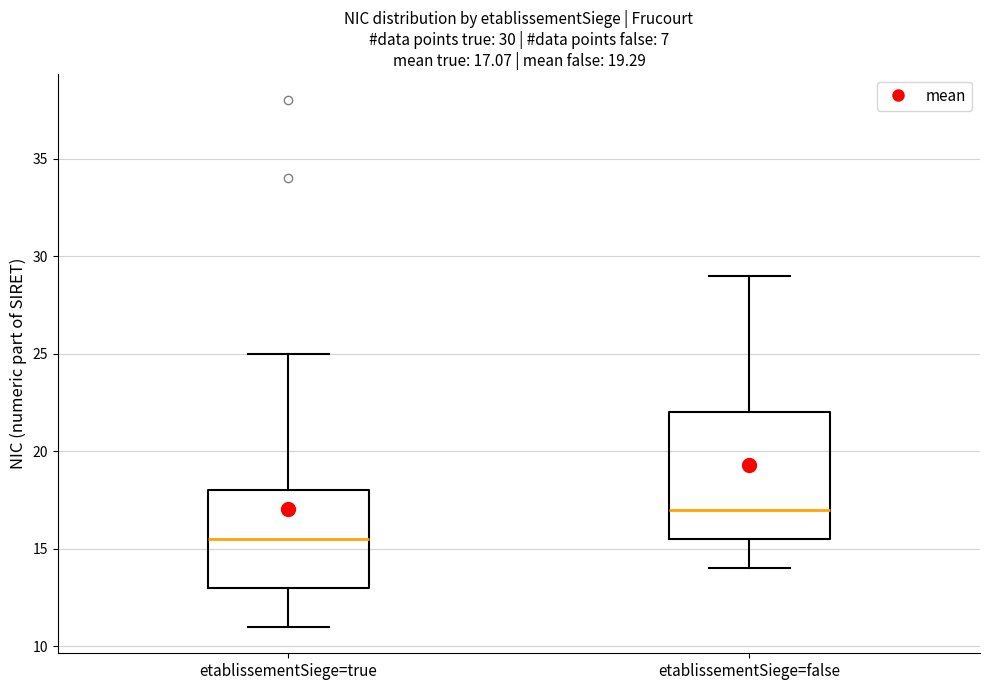

Which box is the tallest, from its lower edge to its upper edge?

etablissementSiege=false